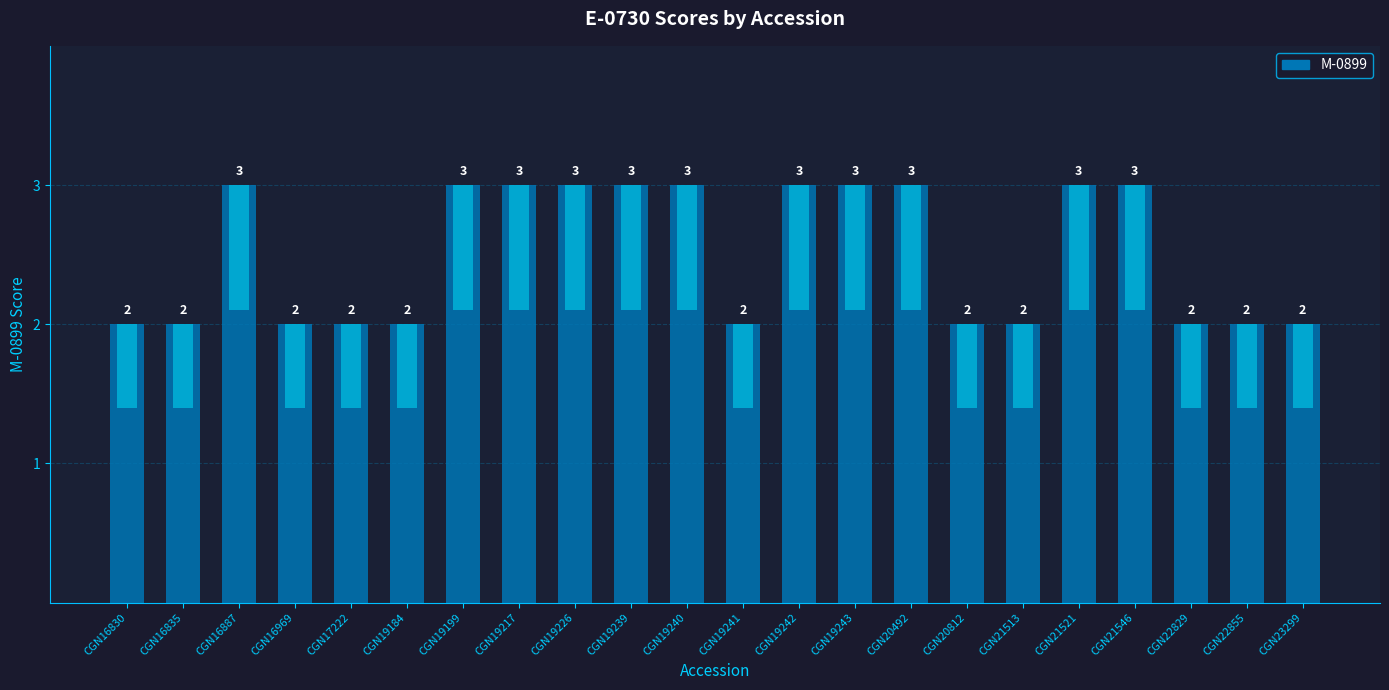

Approximately how many times larger is the value at CGN16830 compared to CGN21546?

0.7